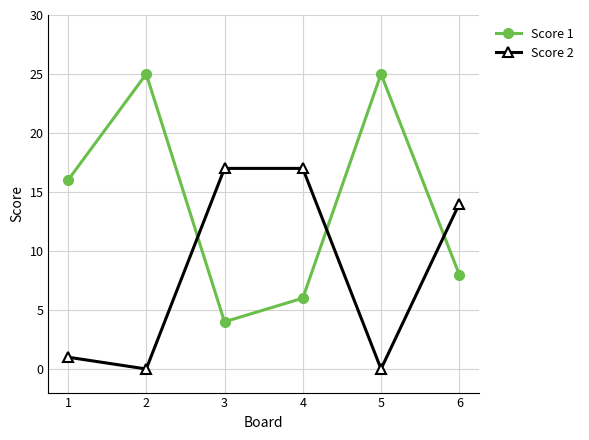

What is the value of the Score 1 point at the 1st from the left?

16